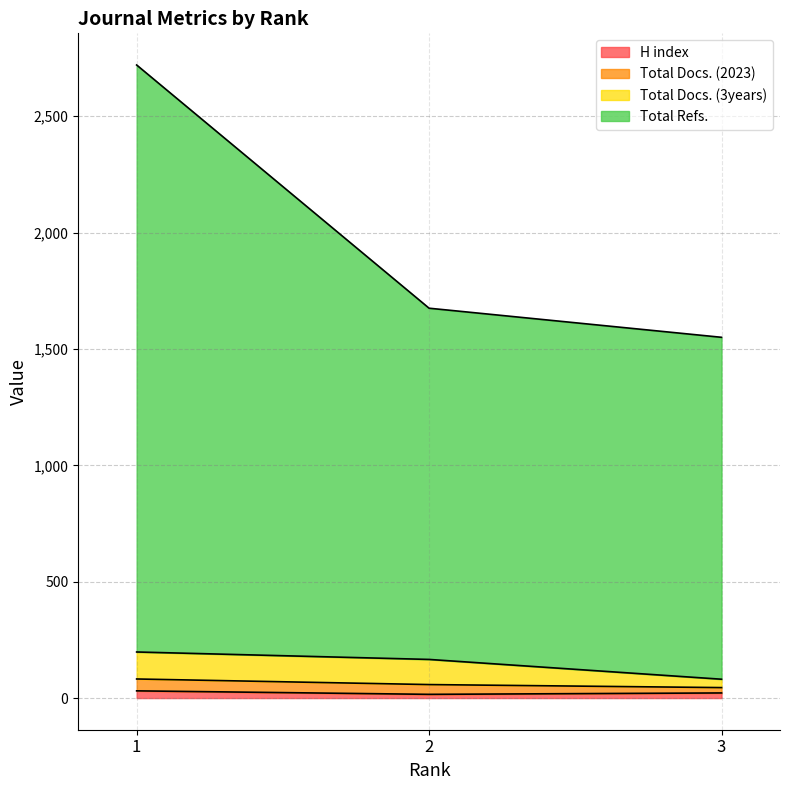

What are all the series names shown in the legend?

H index, Total Docs. (2023), Total Docs. (3years), Total Refs.